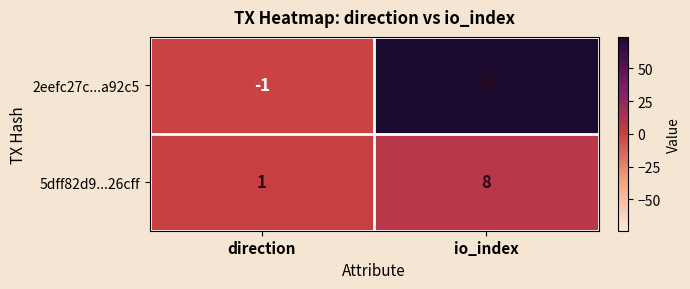

At how many categories does at least one series exceed 0?

2